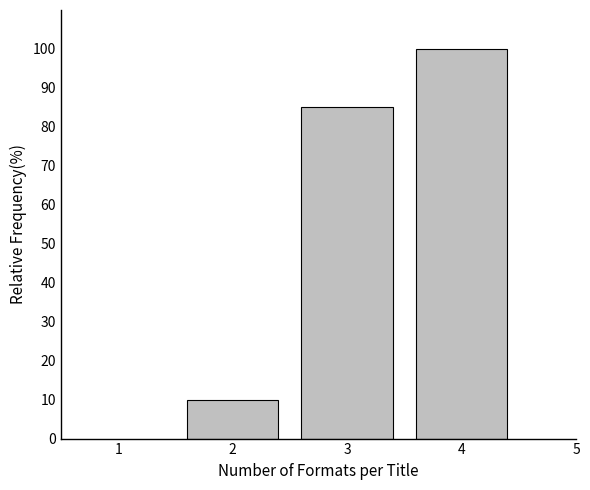

Reading right to left, what are all the values shown in this chart?

100	85	10